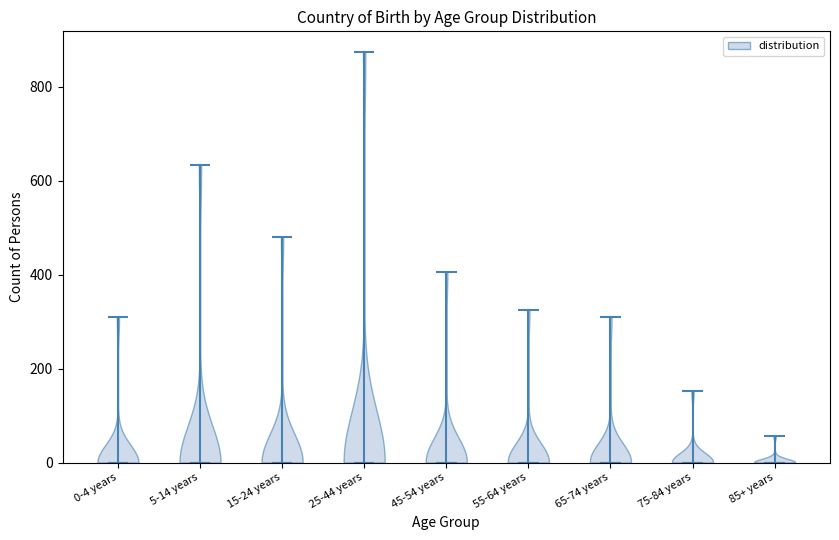

Reading left to right, read every violin against the y-axis: where its median line is, and the lowest and highest points it reaches. The values are not printed on the chart, so give them approximately, as read against the axis.

0-4 years: median line 0, lowest point 0, highest point 320
5-14 years: median line 0, lowest point 0, highest point 640
15-24 years: median line 0, lowest point 0, highest point 480
25-44 years: median line 0, lowest point 0, highest point 880
45-54 years: median line 0, lowest point 0, highest point 400
55-64 years: median line 0, lowest point 0, highest point 320
65-74 years: median line 0, lowest point 0, highest point 300
75-84 years: median line 0, lowest point 0, highest point 160
85+ years: median line 0, lowest point 0, highest point 60